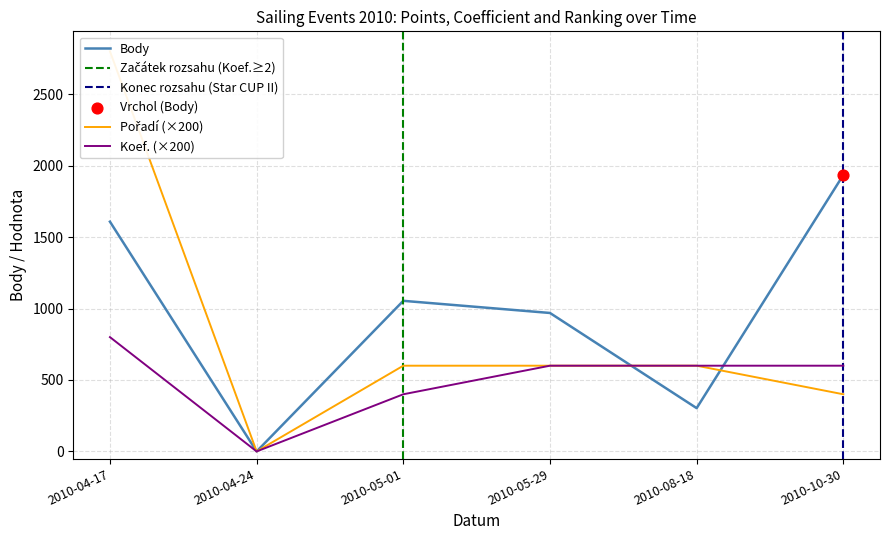

Which series reaches the minimum Y coordinate?

Body